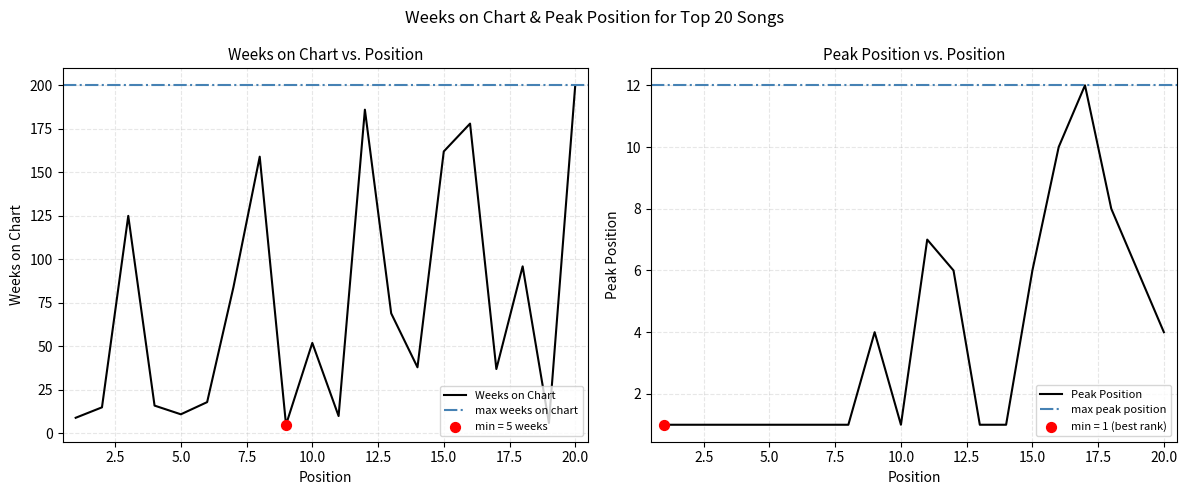

Is the value of Weeks on Chart at 5 greater than the value of Peak Position at 7?

Yes